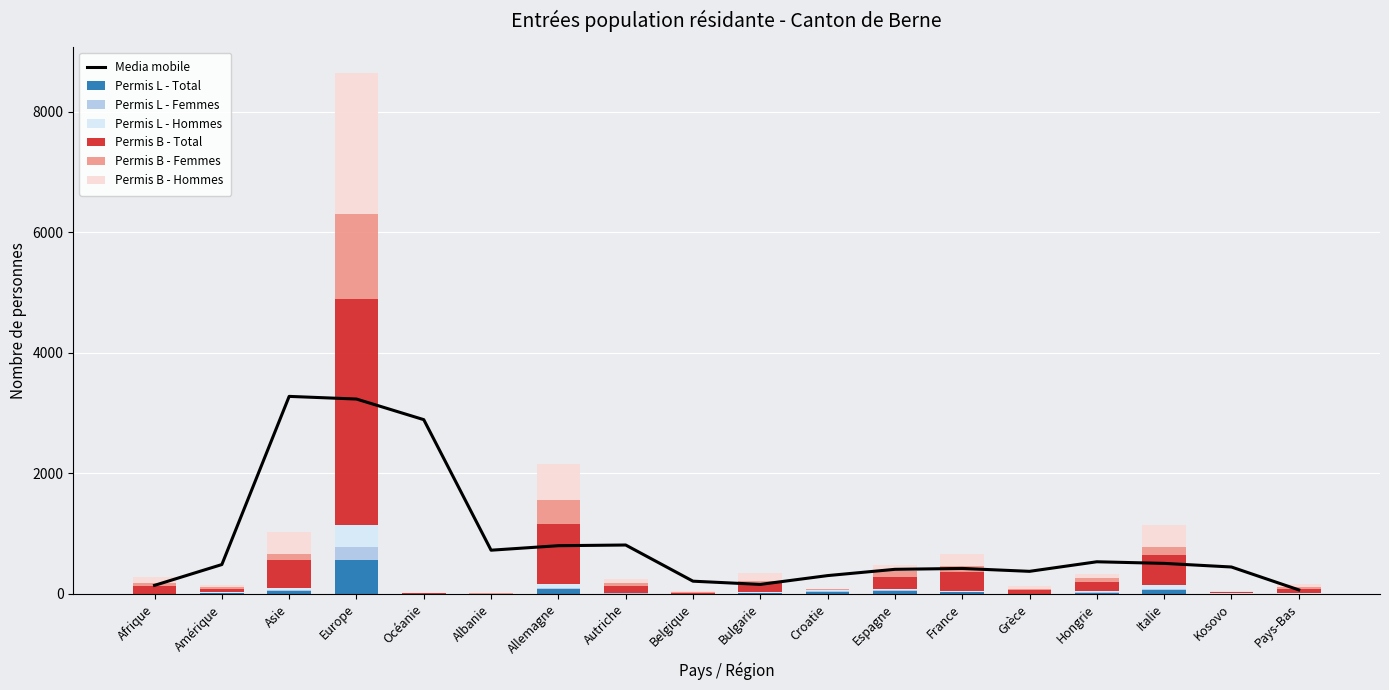

The Permis L - Total series shows 2 at Belgique. True or false?

True